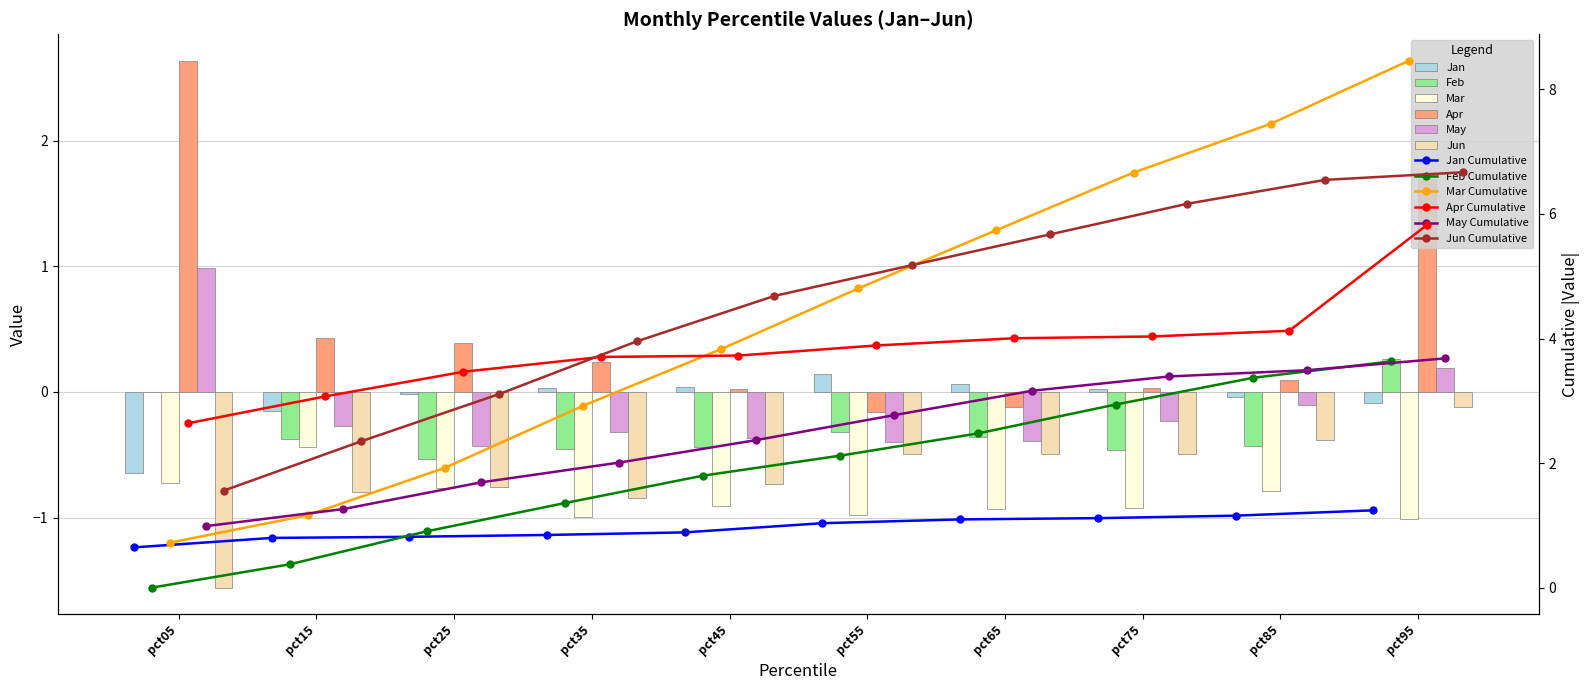

Which series has the widest spread of values?

Apr